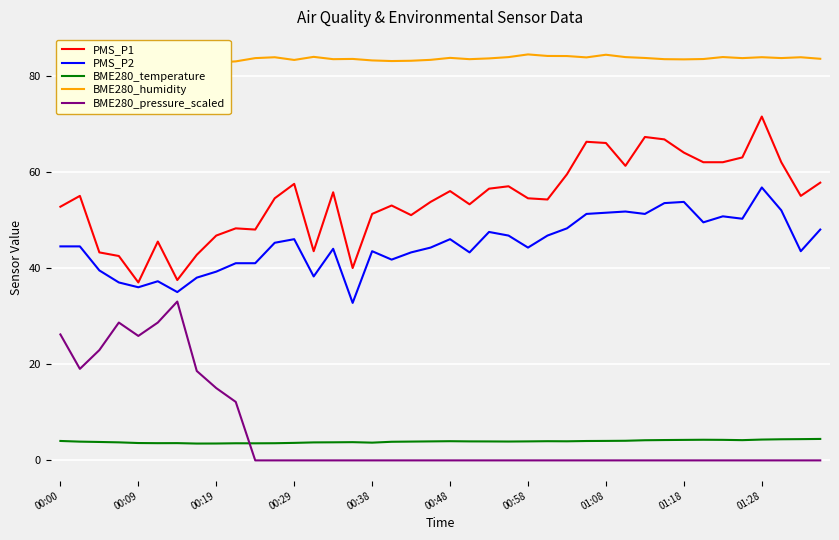

True or false: PMS_P2 and BME280_temperature cross at least once.

False